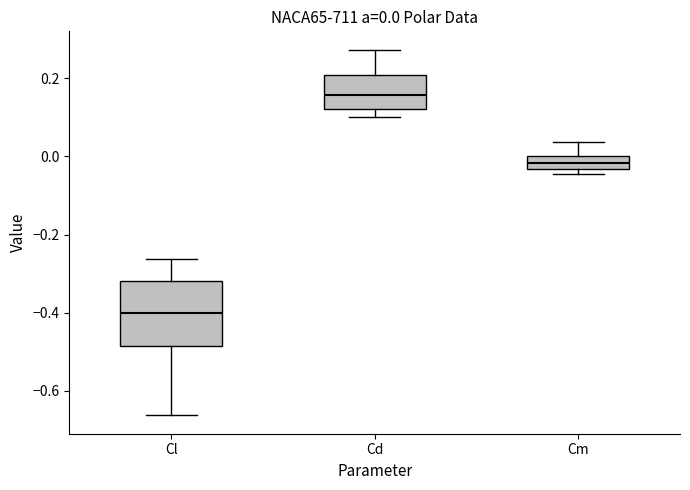

Comparing the boxes themselves (not the whiskers), which one is the tallest?

Cl